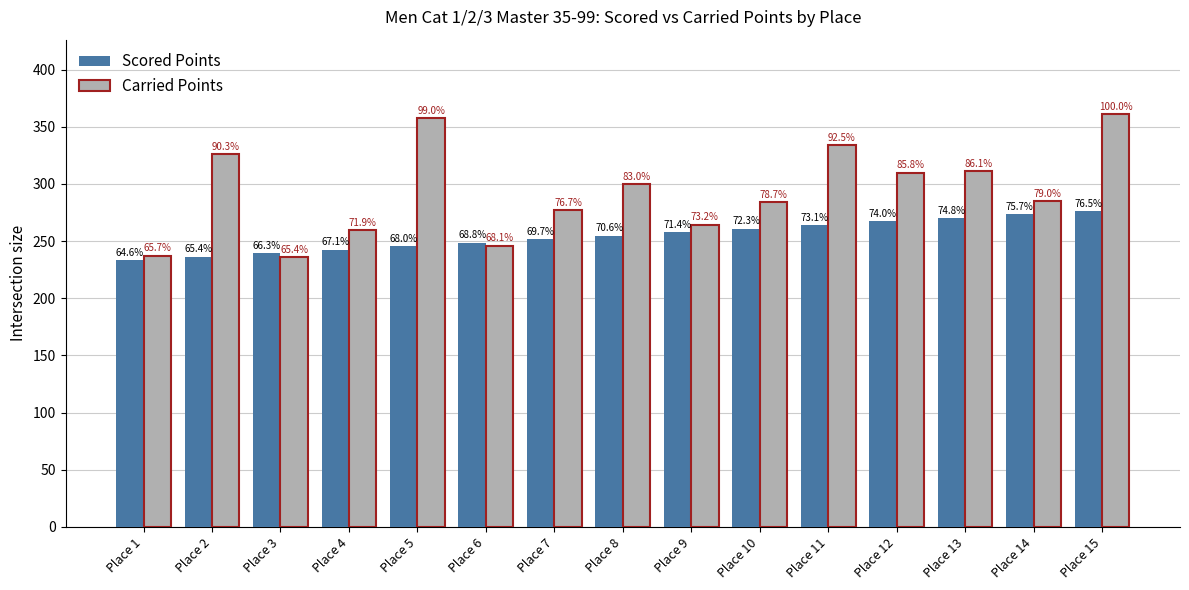

Is it true that Carried Points equals 284.1 at Place 10?

True